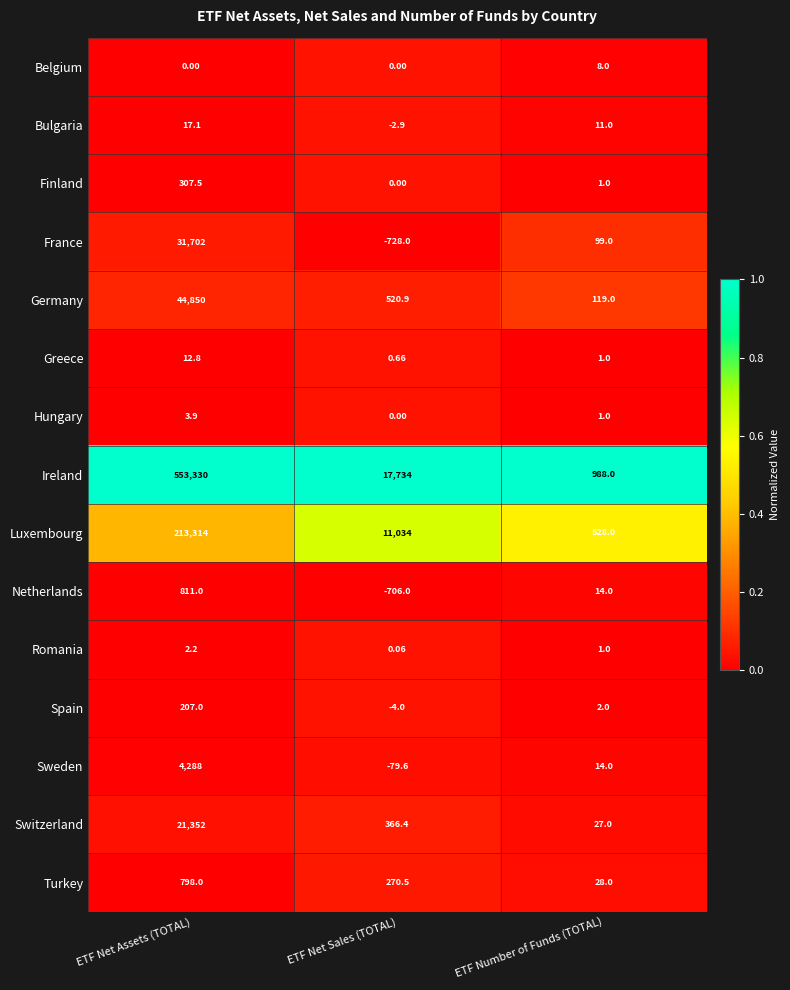

At which label does Luxembourg reach its minimum?

ETF Number of Funds (TOTAL)